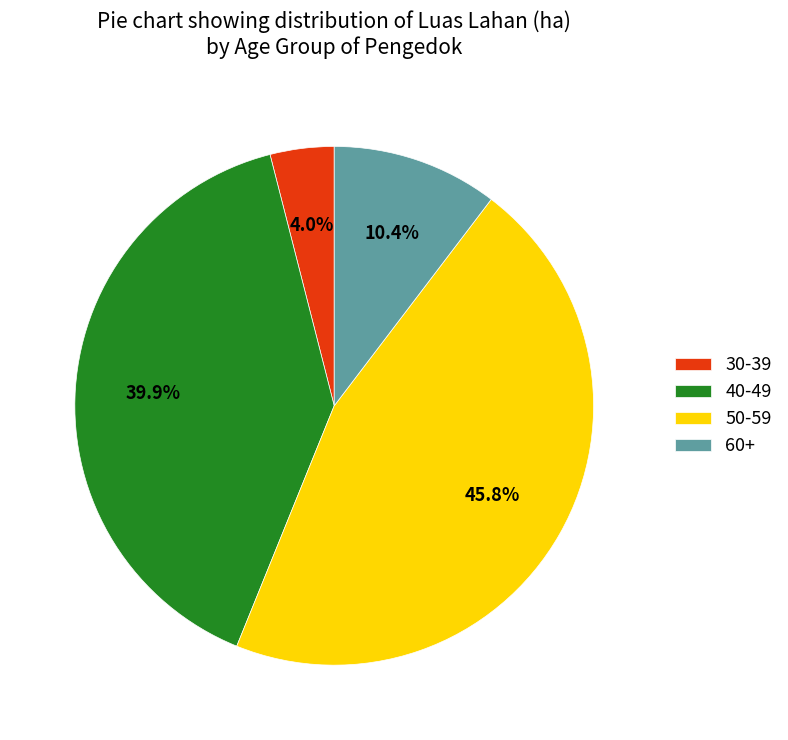

To the nearest percent, what is the average slice percentage?

25%